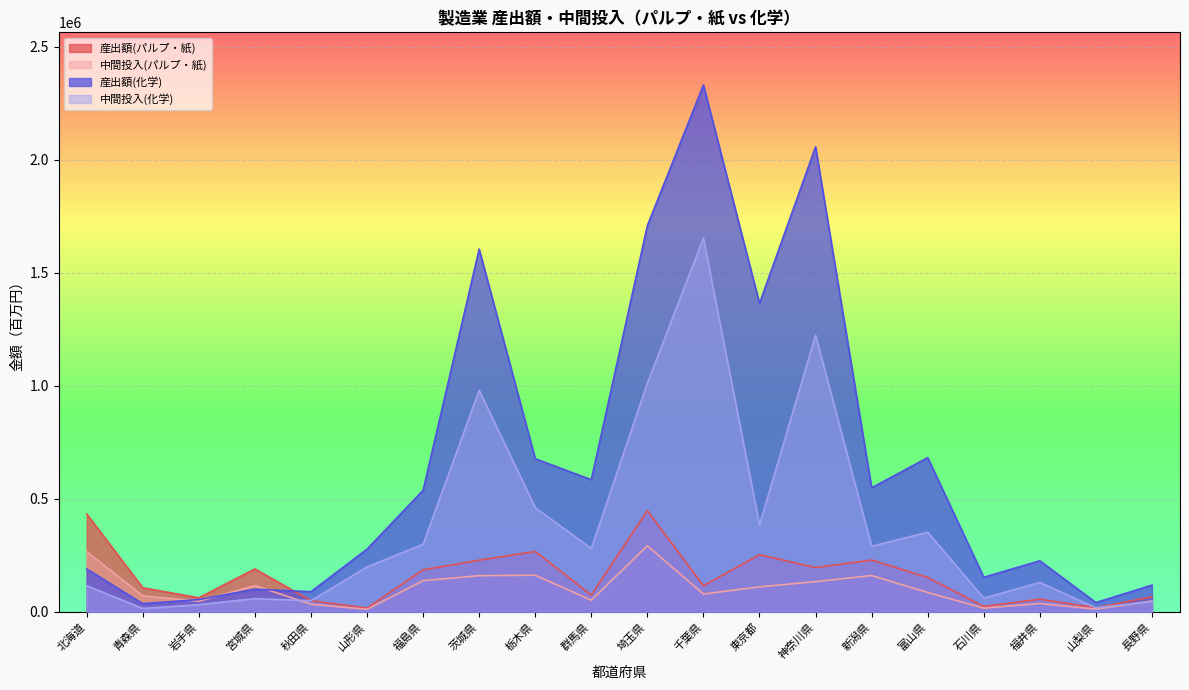

What is the difference between the 中間投入(パルプ・紙) values at 山梨県 and 栃木県?

150125